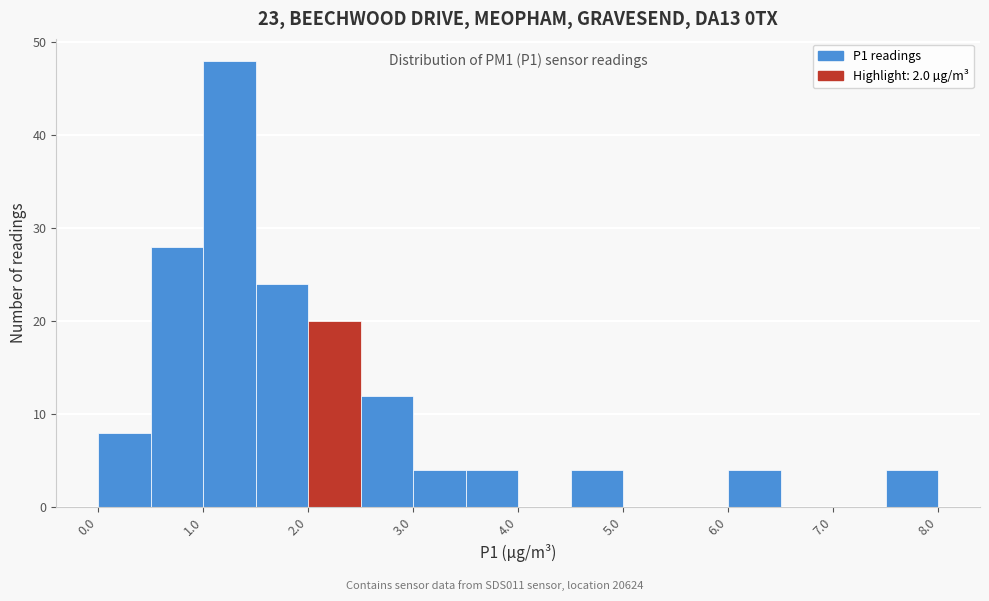

Over which range of the x-axis is the bar tallest?

1.0 to 1.5